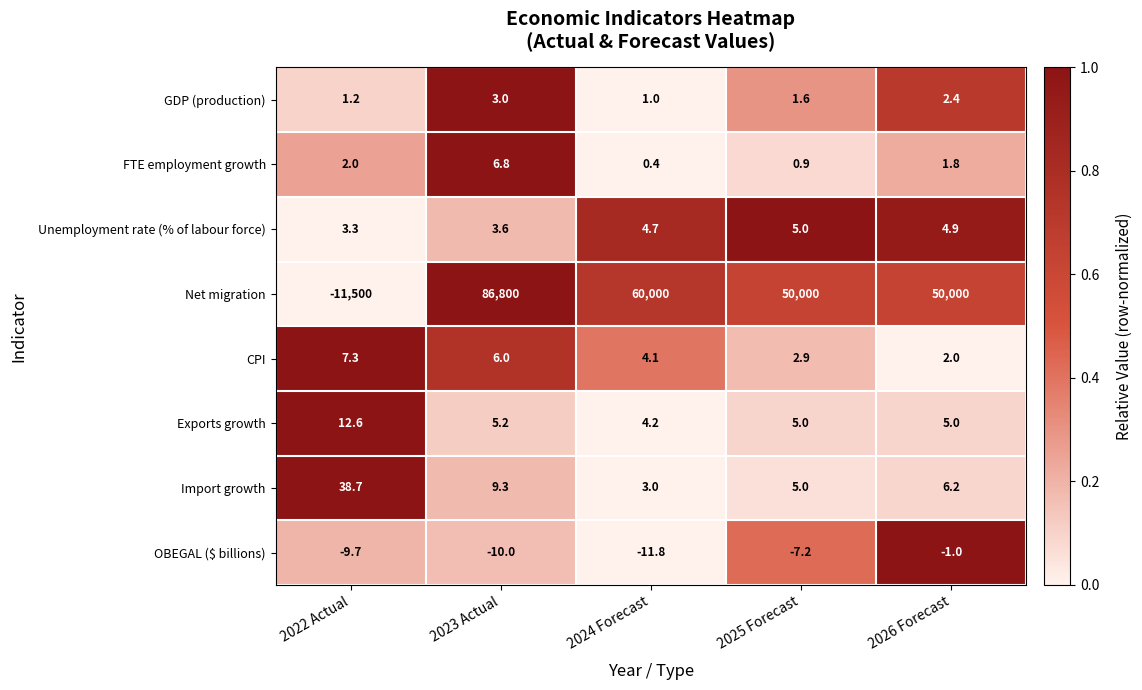

Which label corresponds to the smallest value in the chart?

2022 Actual